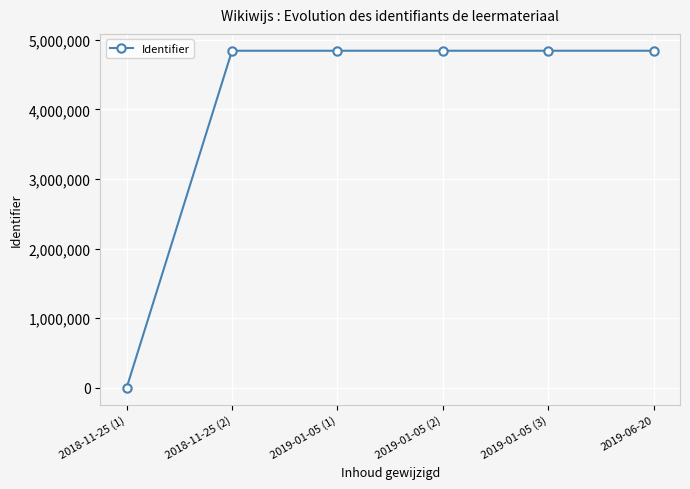

True or false: the data shows 1463326 at 2018-11-25 (1).

False